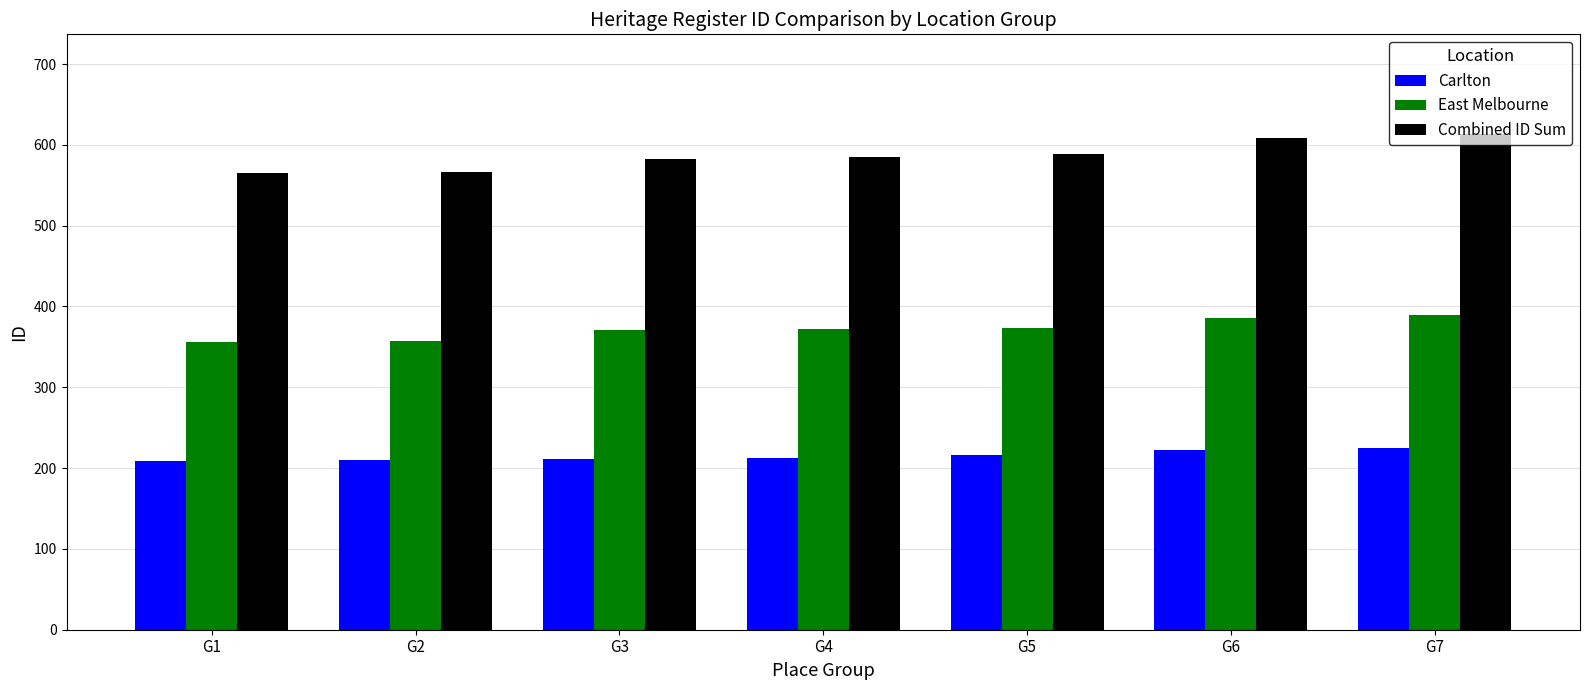

What is the average value of the Combined ID Sum series?

587